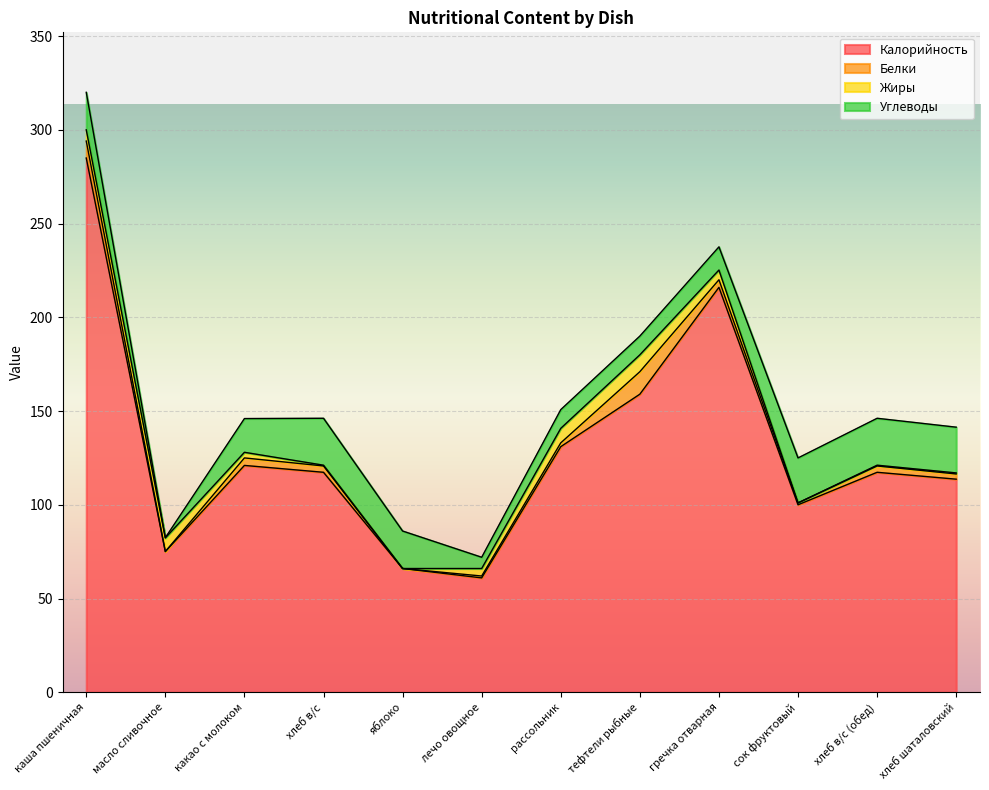

Where is the first local maximum for Углеводы?

хлеб в/с